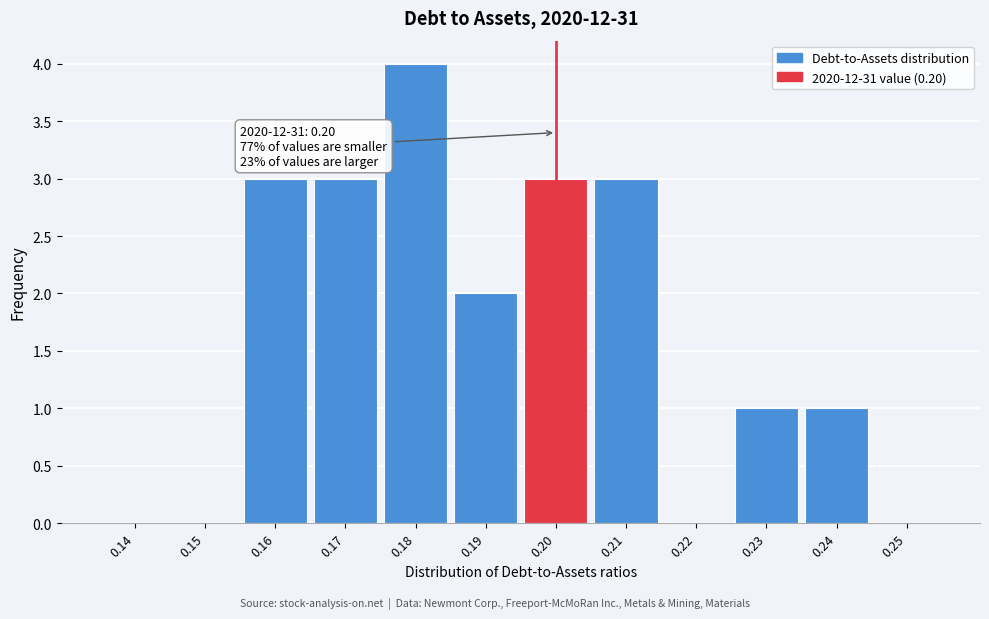

Over which range of the x-axis is the bar tallest?

0.175 to 0.185